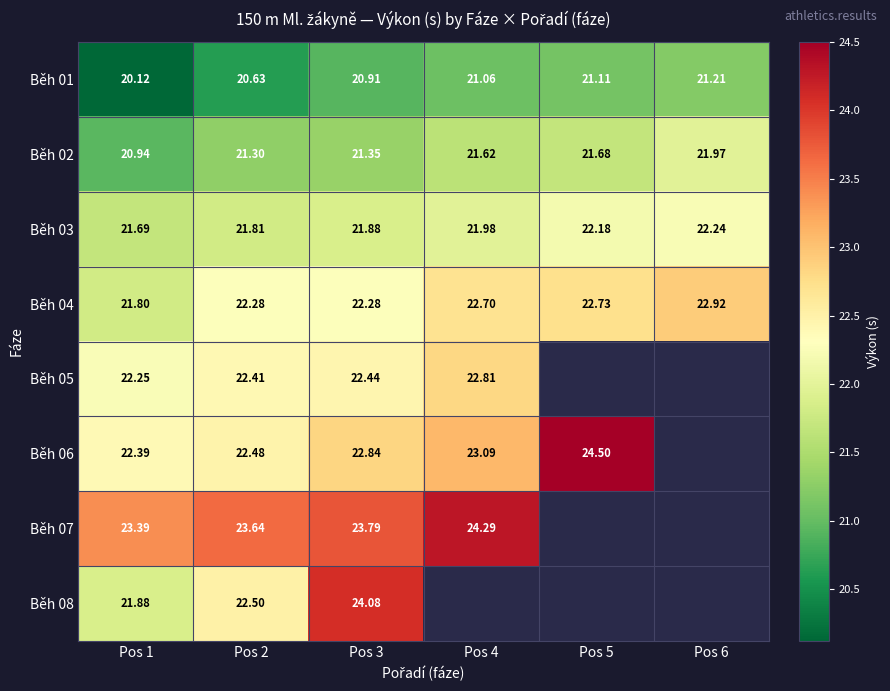

The Běh 03 series shows 22.2 at Pos 6. True or false?

True